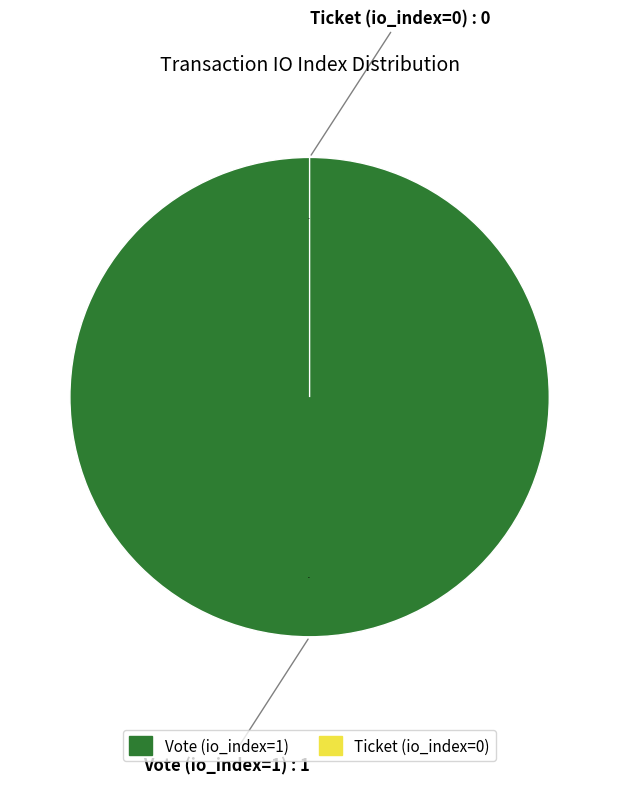

How many slices are in this pie chart?

2